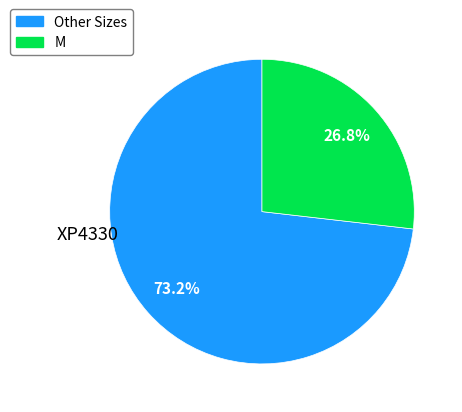

How many slices are in this pie chart?

2